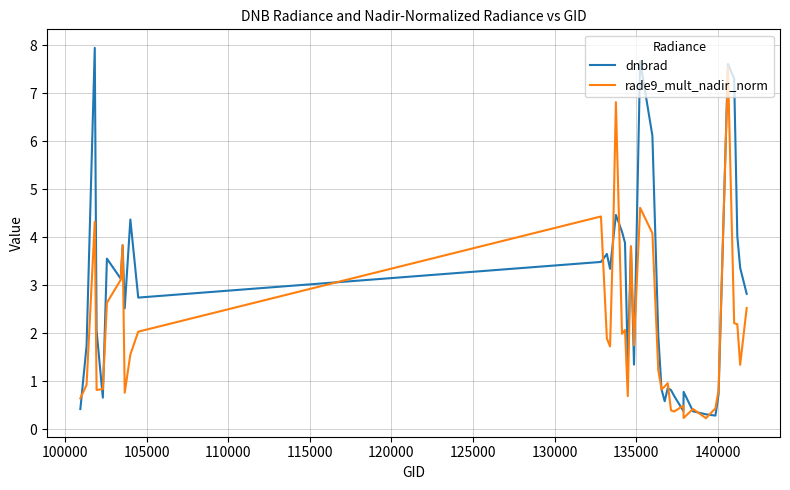

What is the sum of all rade9_mult_nadir_norm values?

82.4